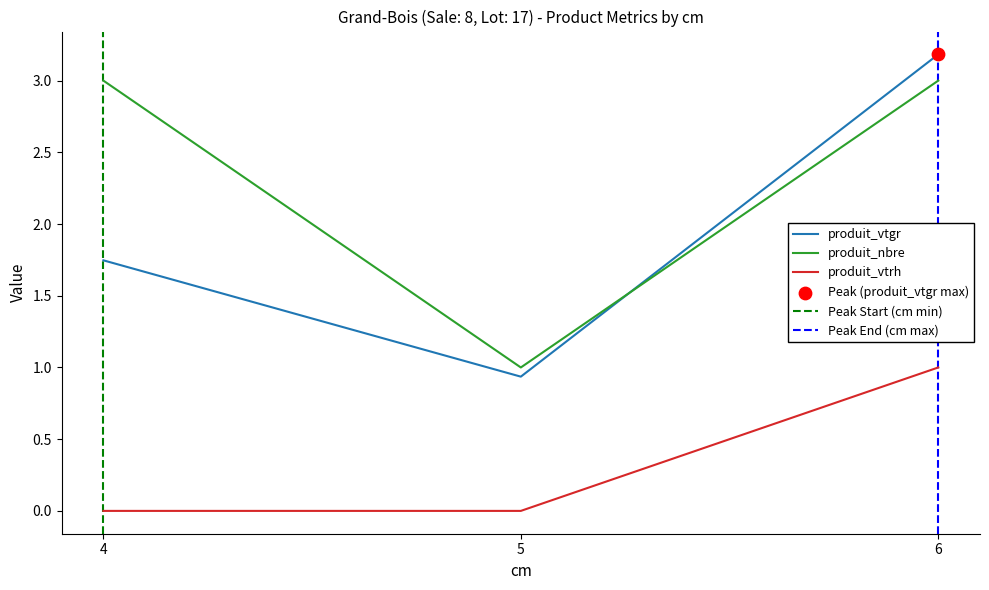

Which series contains the highest Y value?

produit_vtgr